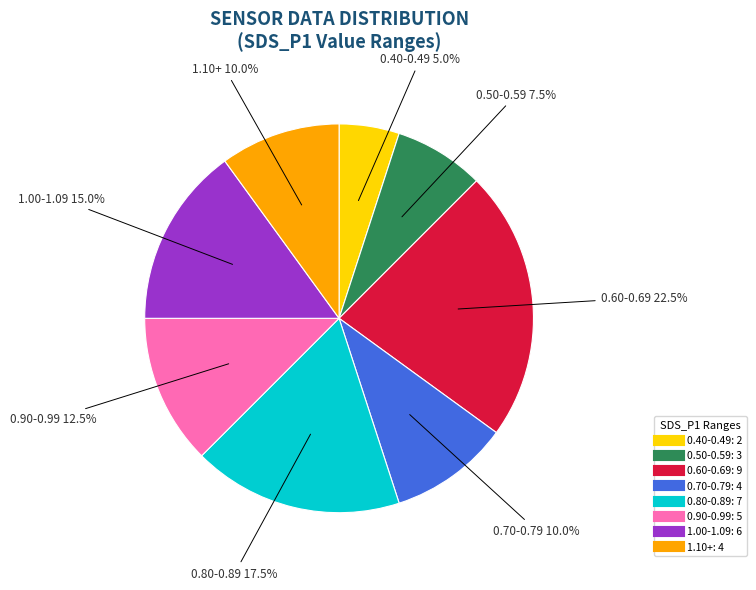

Does any single category account for the majority?

No